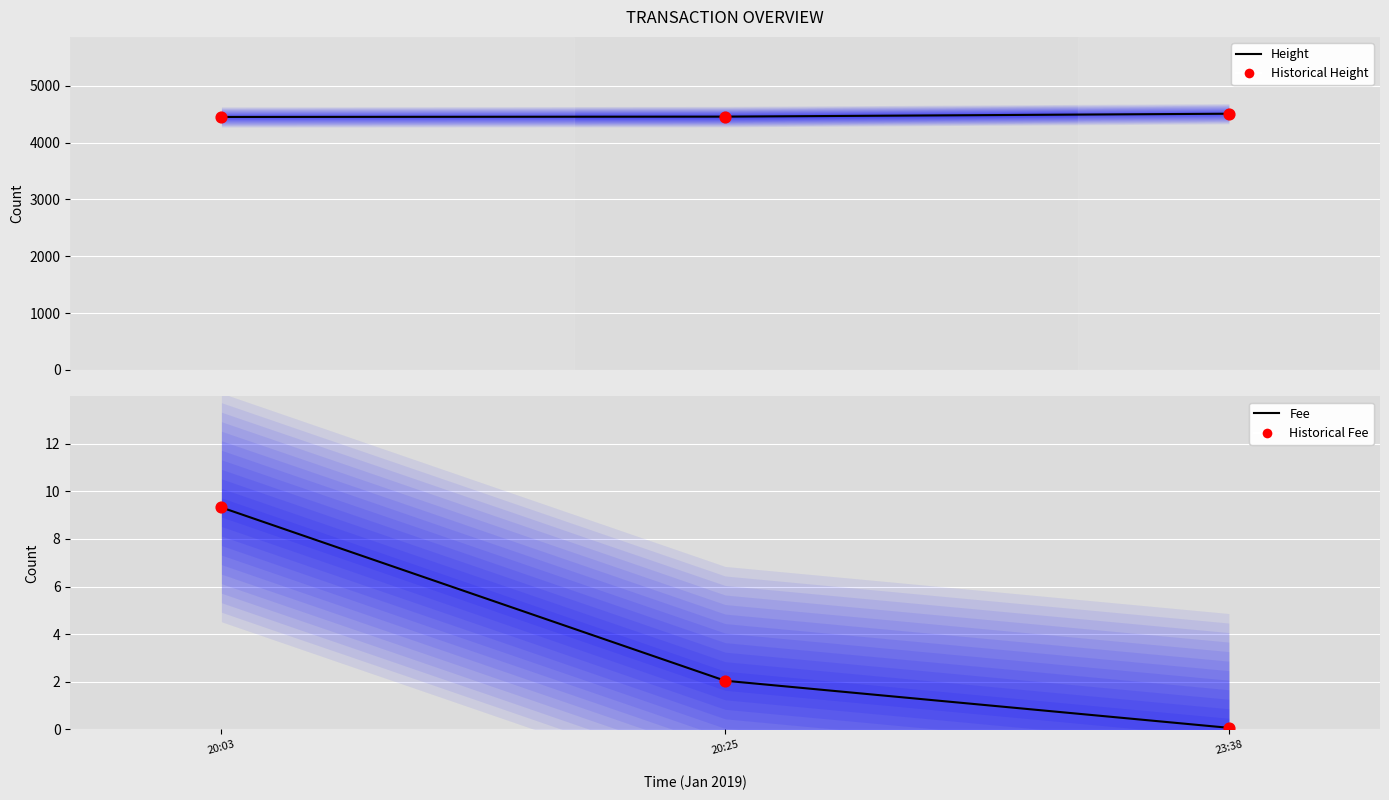

What are all the series names shown in the legend?

Height, Historical Height, Fee, Historical Fee